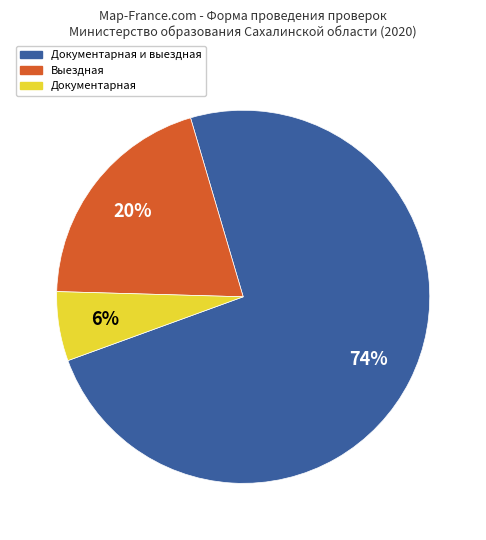

Is there a majority slice in this chart?

Yes